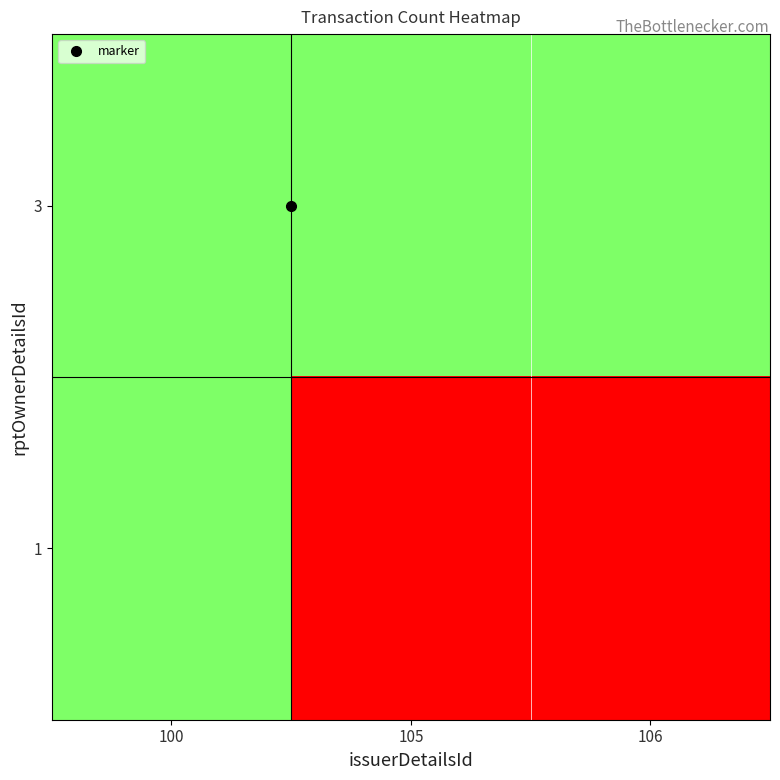

Reading left to right, list all the values displayed in this chart.

3: 100=1	105=1	106=1
1: 100=1	105=0	106=0